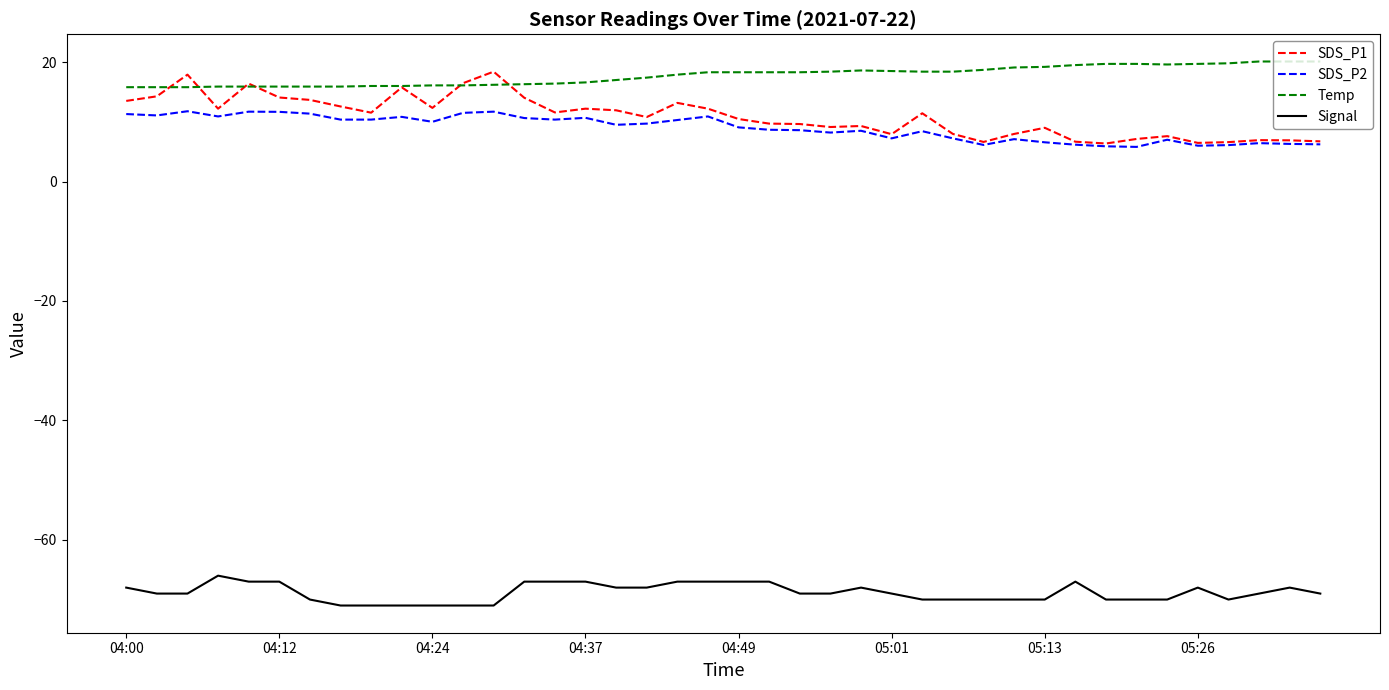

Which series has the largest range (max minus min)?

SDS_P1